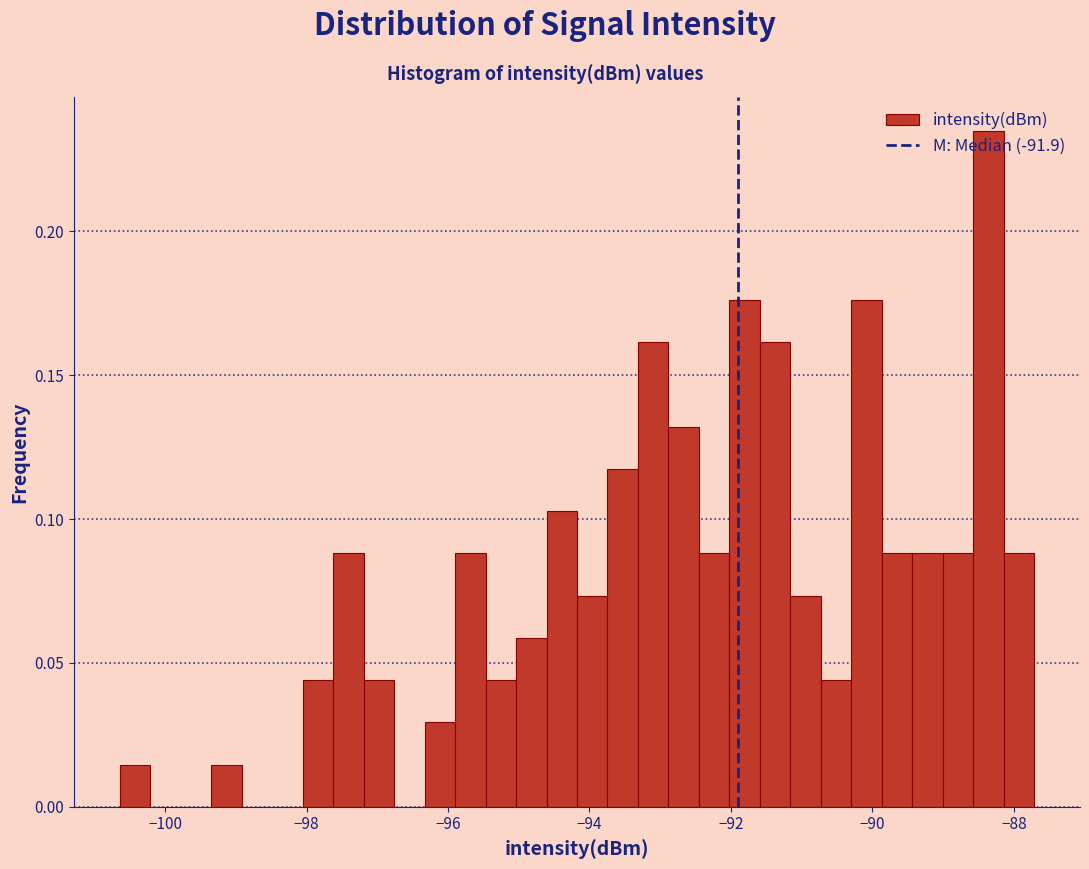

Read against the x-axis, roughly where is the centre of the tallest bar?

-88.4